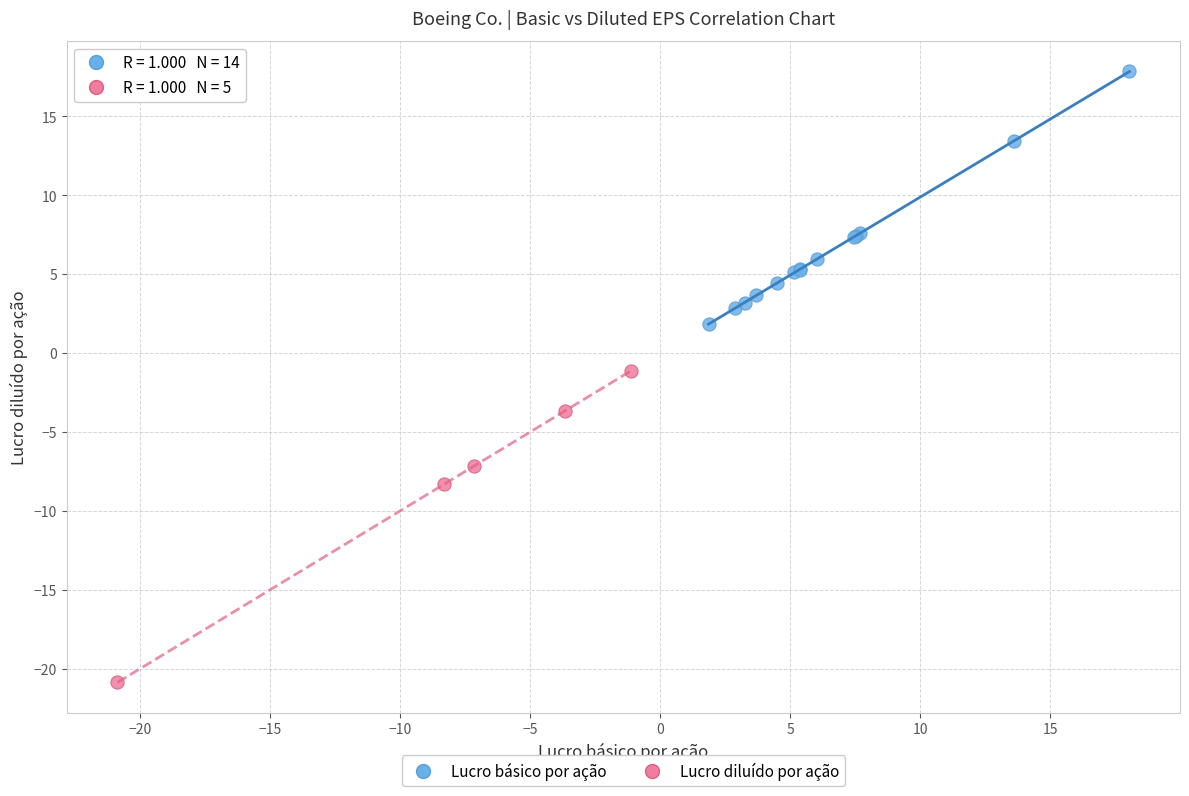

Which series contains the lowest Y value?

Lucro diluído por ação